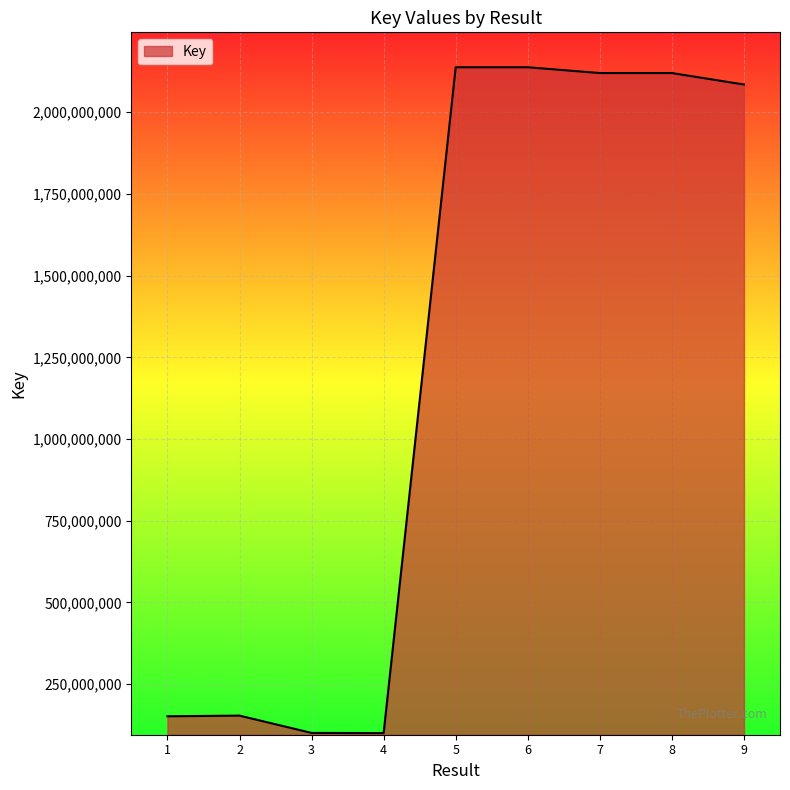

What is the approximate value at 7, to the nearest 50?

2119915500